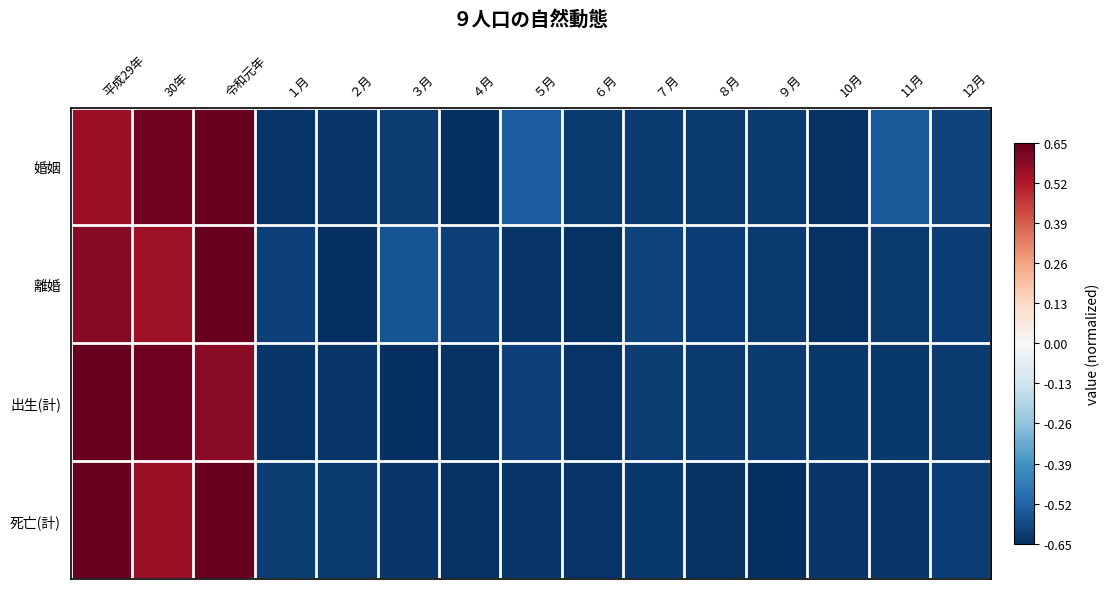

List the series in order of their peak value, highest first.

婚姻, 離婚, 出生(計), 死亡(計)